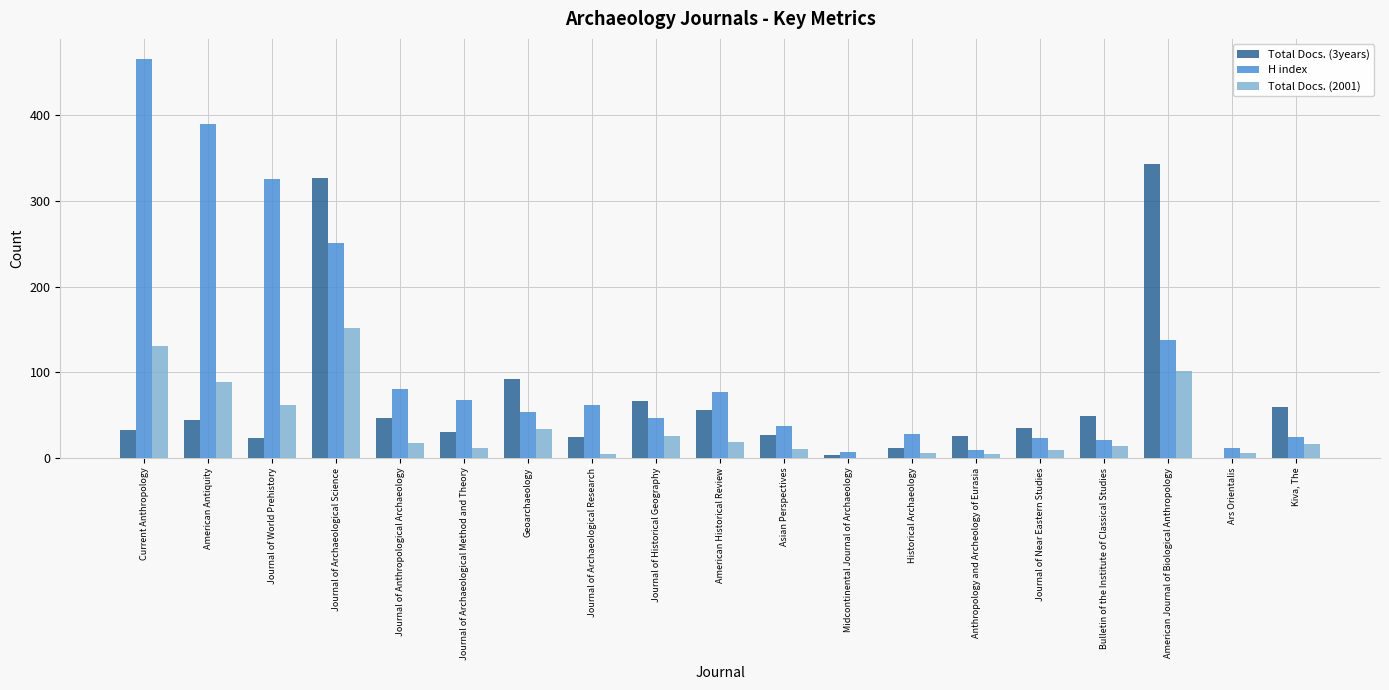

Is the value of Total Docs. (3years) at Journal of Near Eastern Studies greater than the value of H index at Journal of Archaeological Science?

No